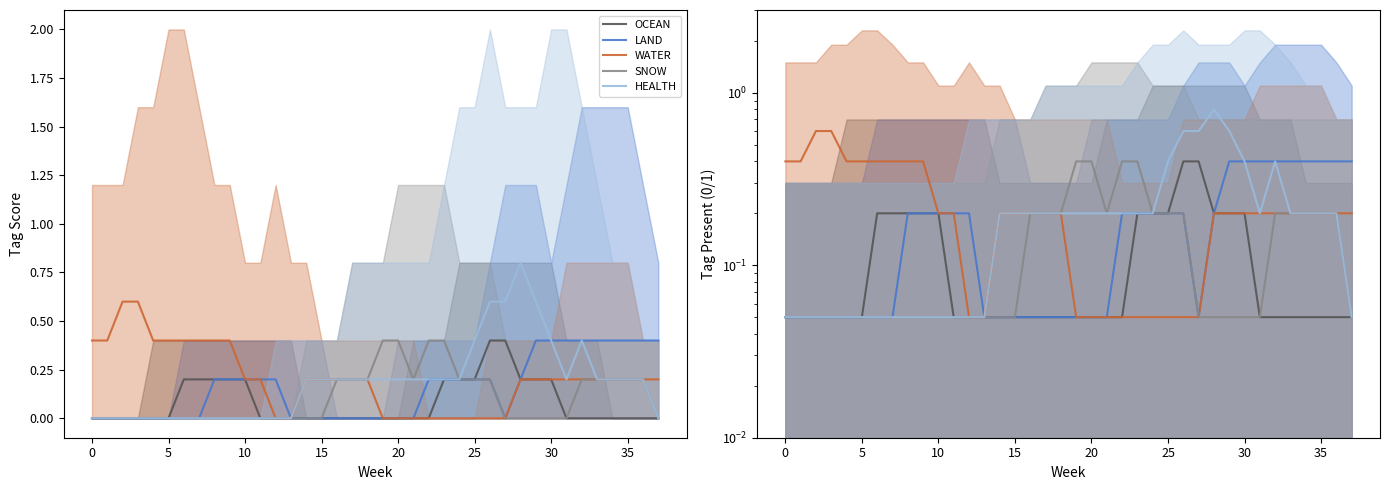

The LAND series shows 0.1 at 15. True or false?

False